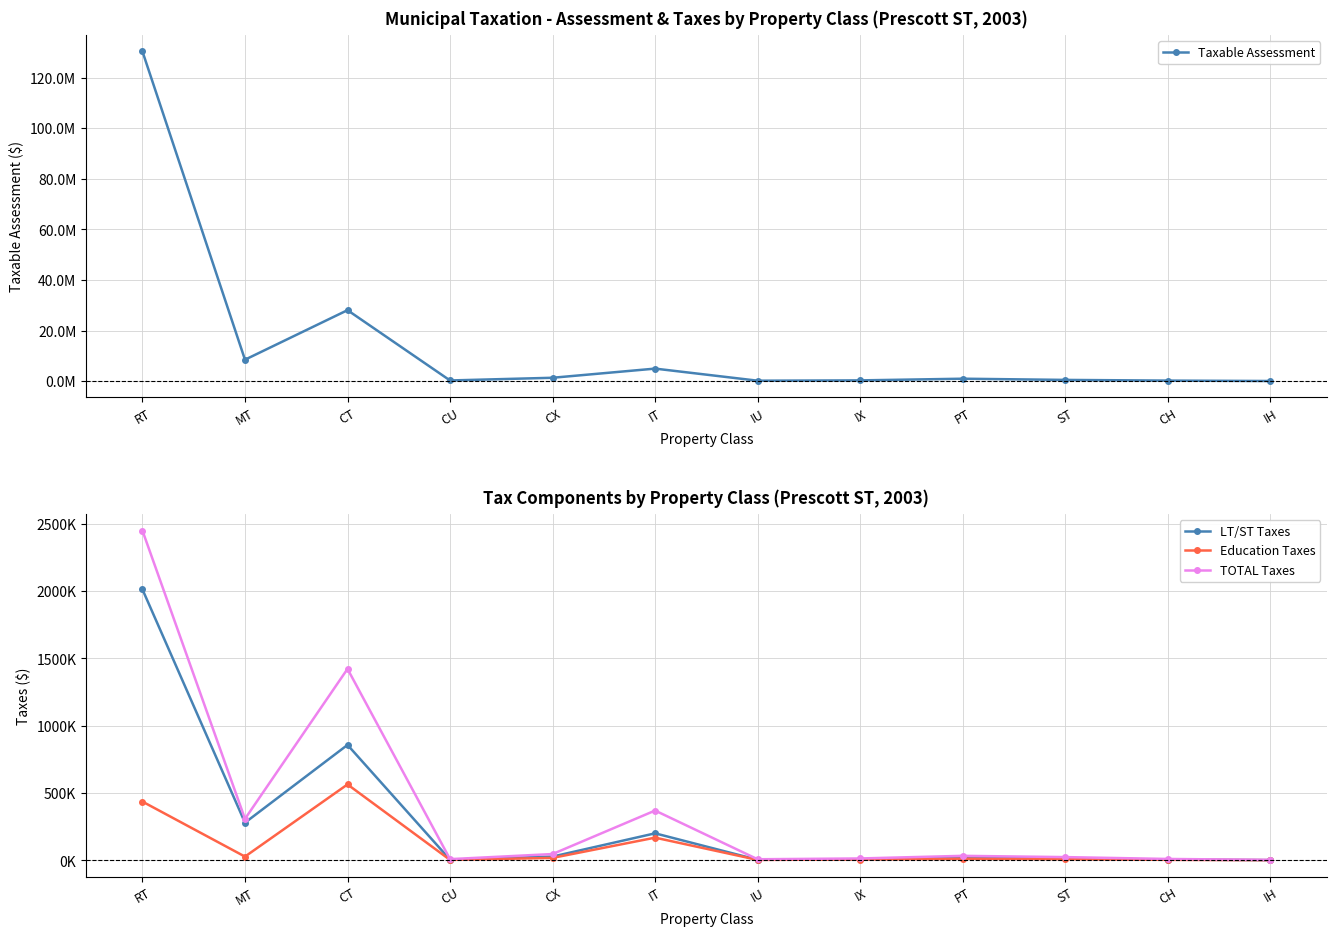

What is the difference between the TOTAL Taxes values at ST and CT?

1397669